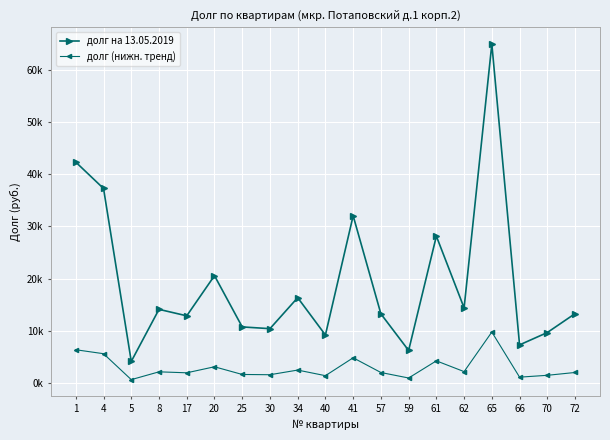

Which series changed the most between 4 and 40?

долг на 13.05.2019